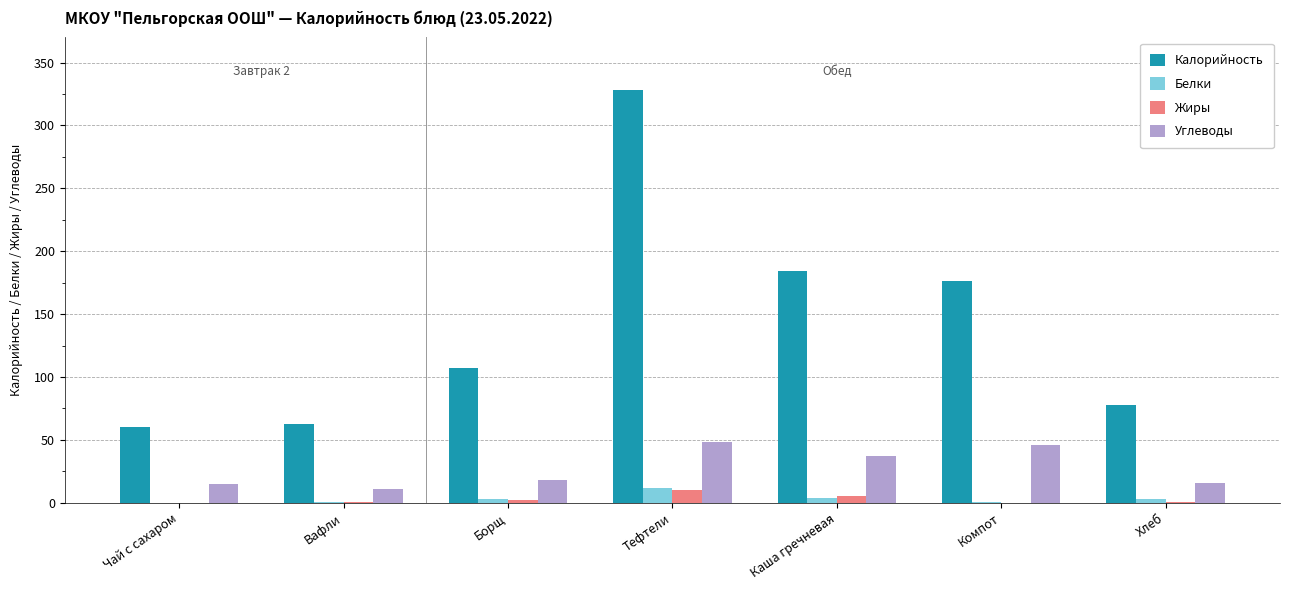

What is the greatest value displayed?

328